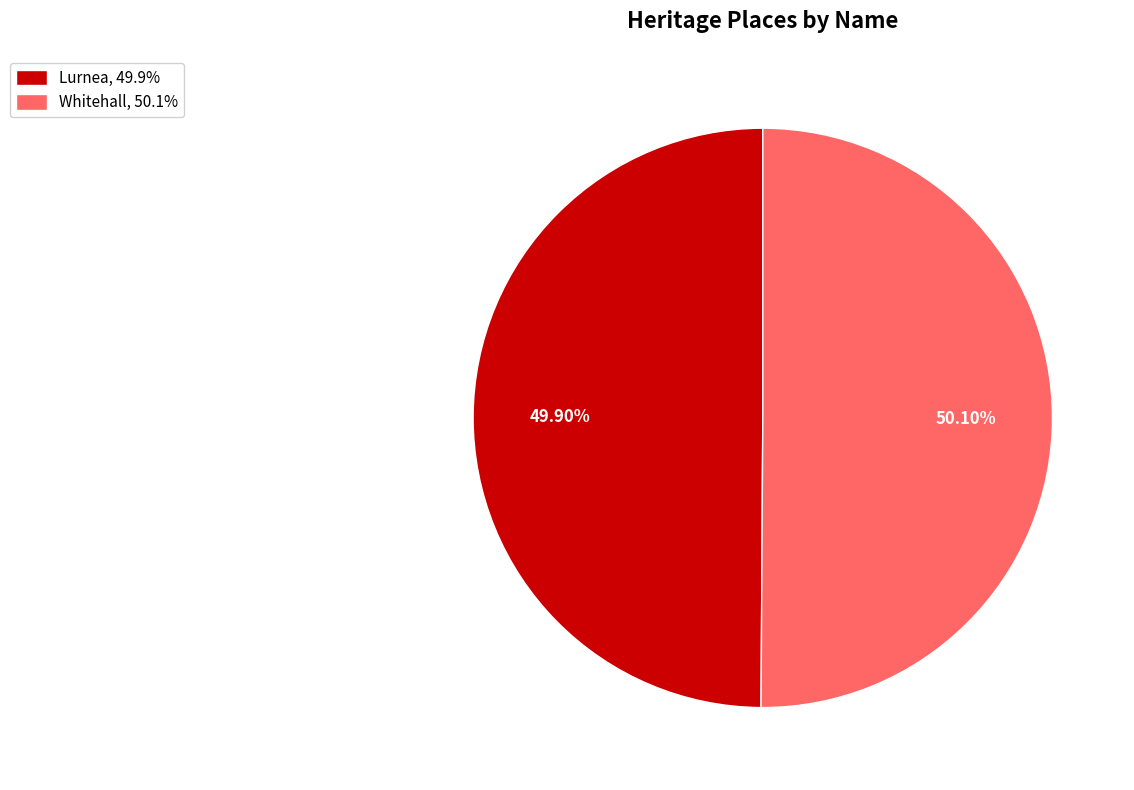

Approximately how many times larger is the value at Lurnea, 49.9% compared to Whitehall, 50.1%?

1.0